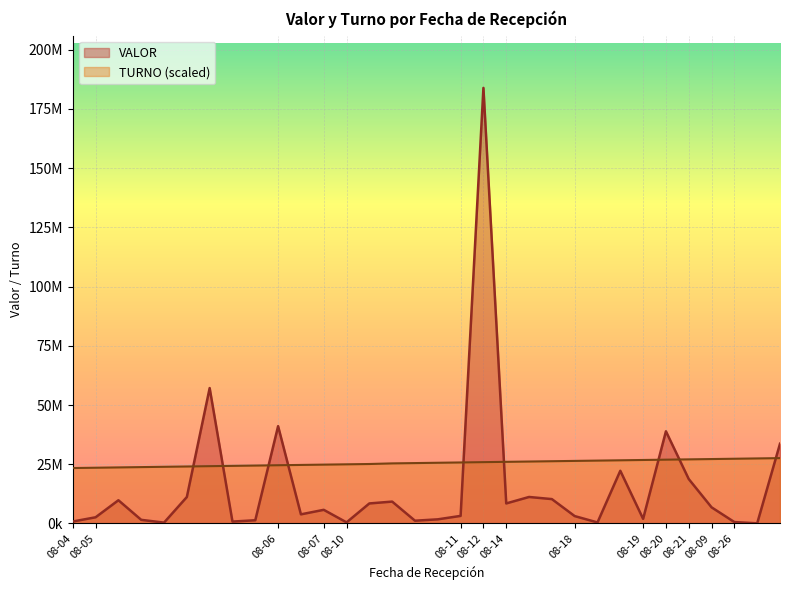

Rank the series at 08-06 from lowest to highest value.

TURNO, VALOR